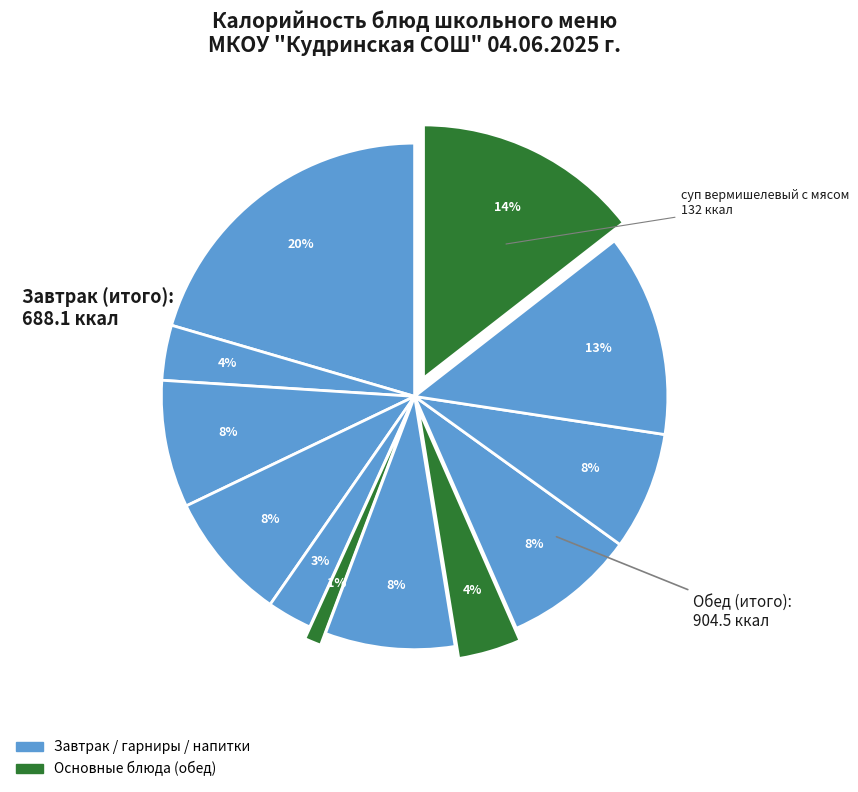

To the nearest percent, what is the average slice percentage?

8%